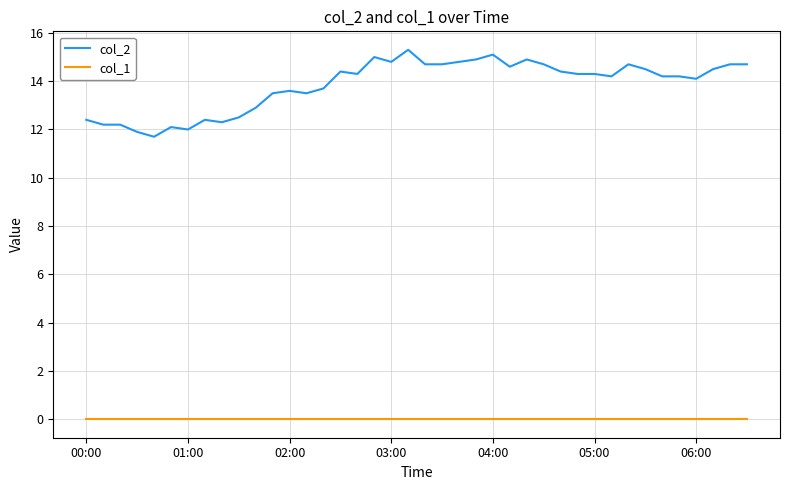

What is the maximum value shown in the chart?

15.3